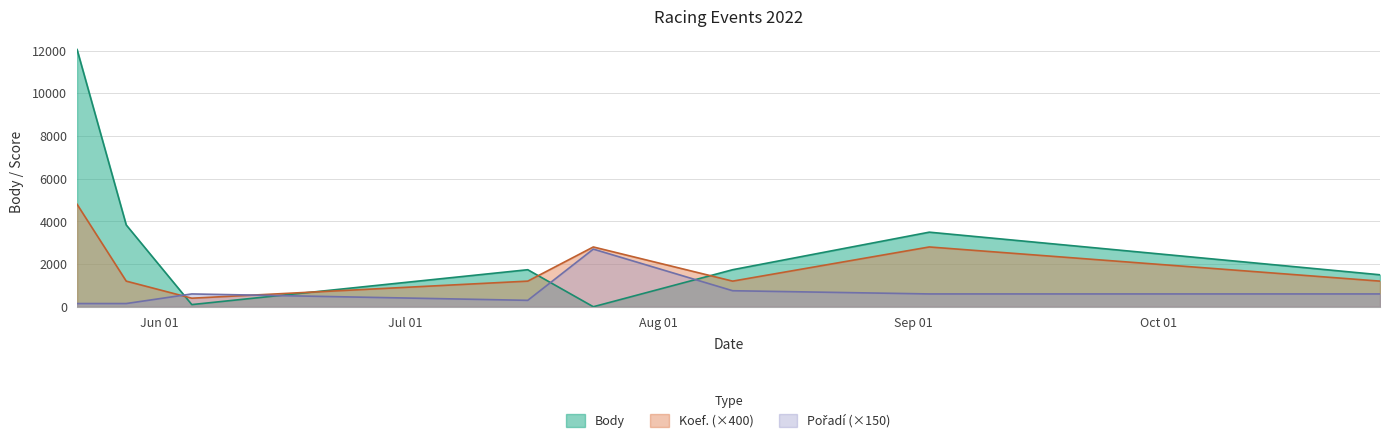

Which series has the largest range (max minus min)?

Body